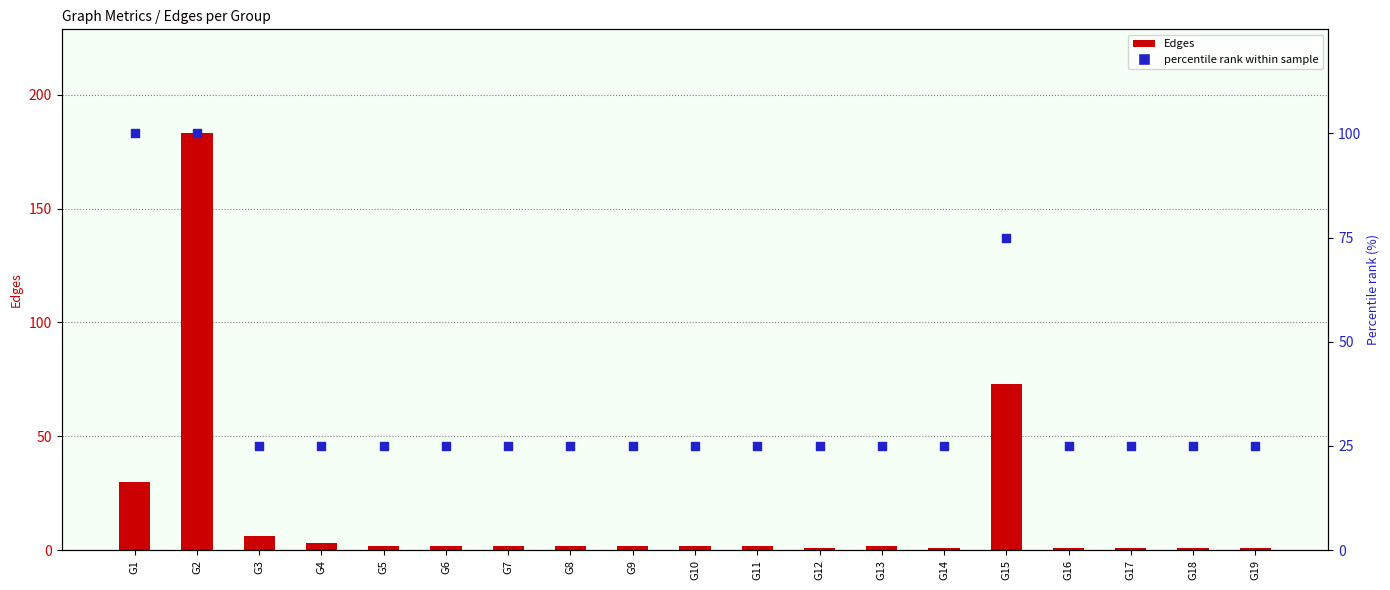

At which category is the sum across all series the highest?

G2